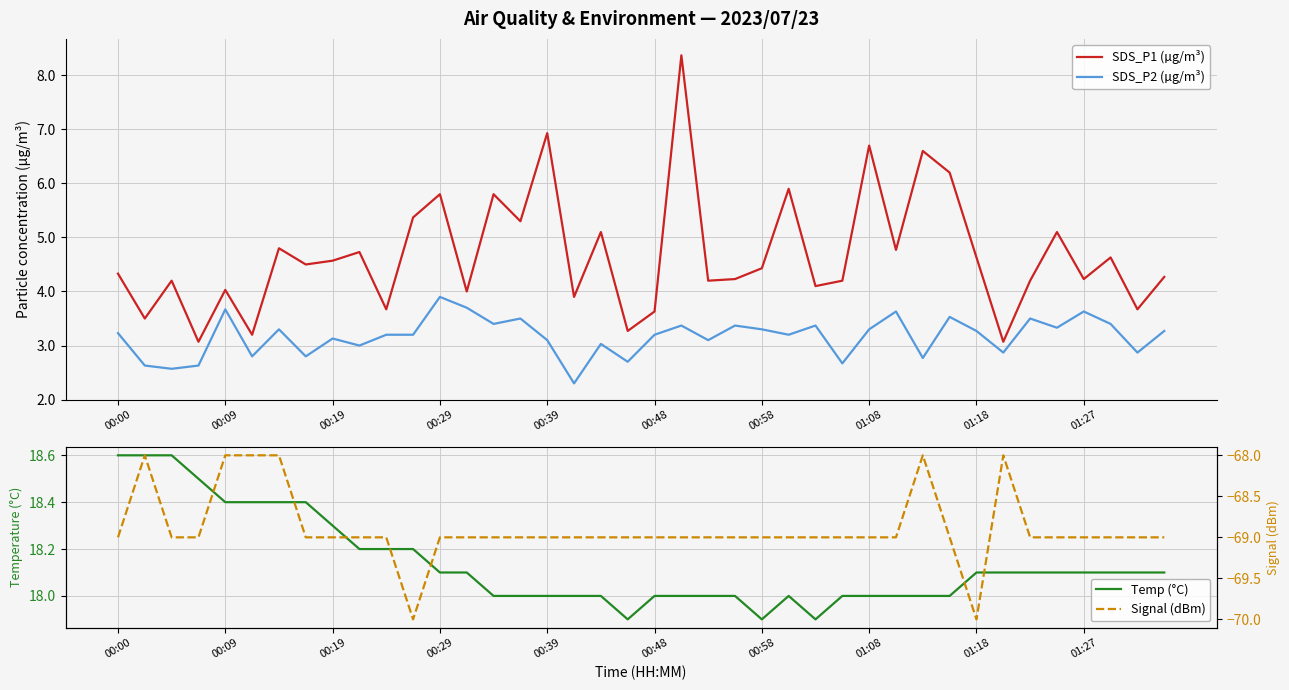

Which series has the largest total across all categories?

Temp (°C)